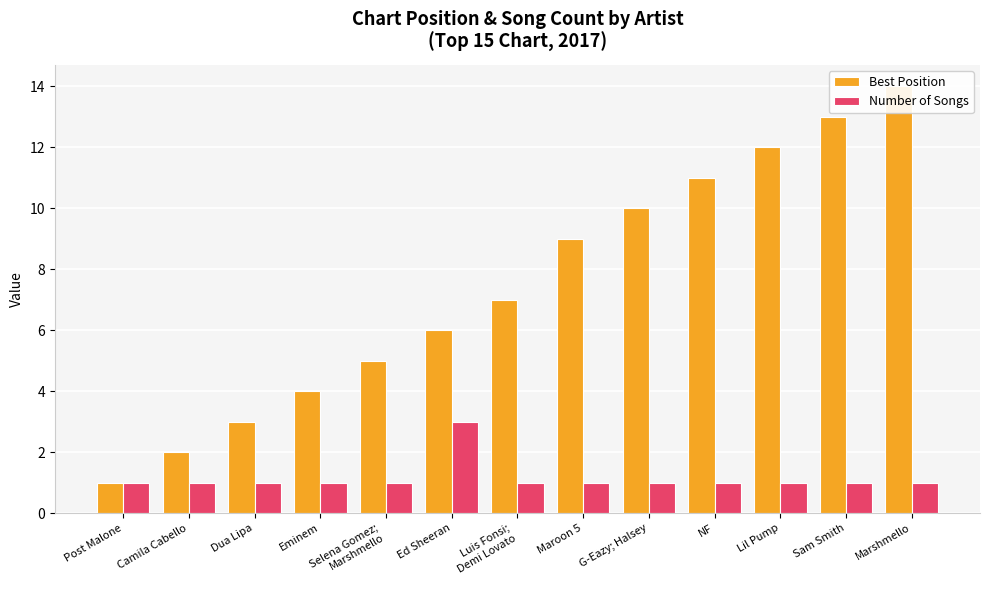

At which category is the sum across all series the highest?

Marshmello